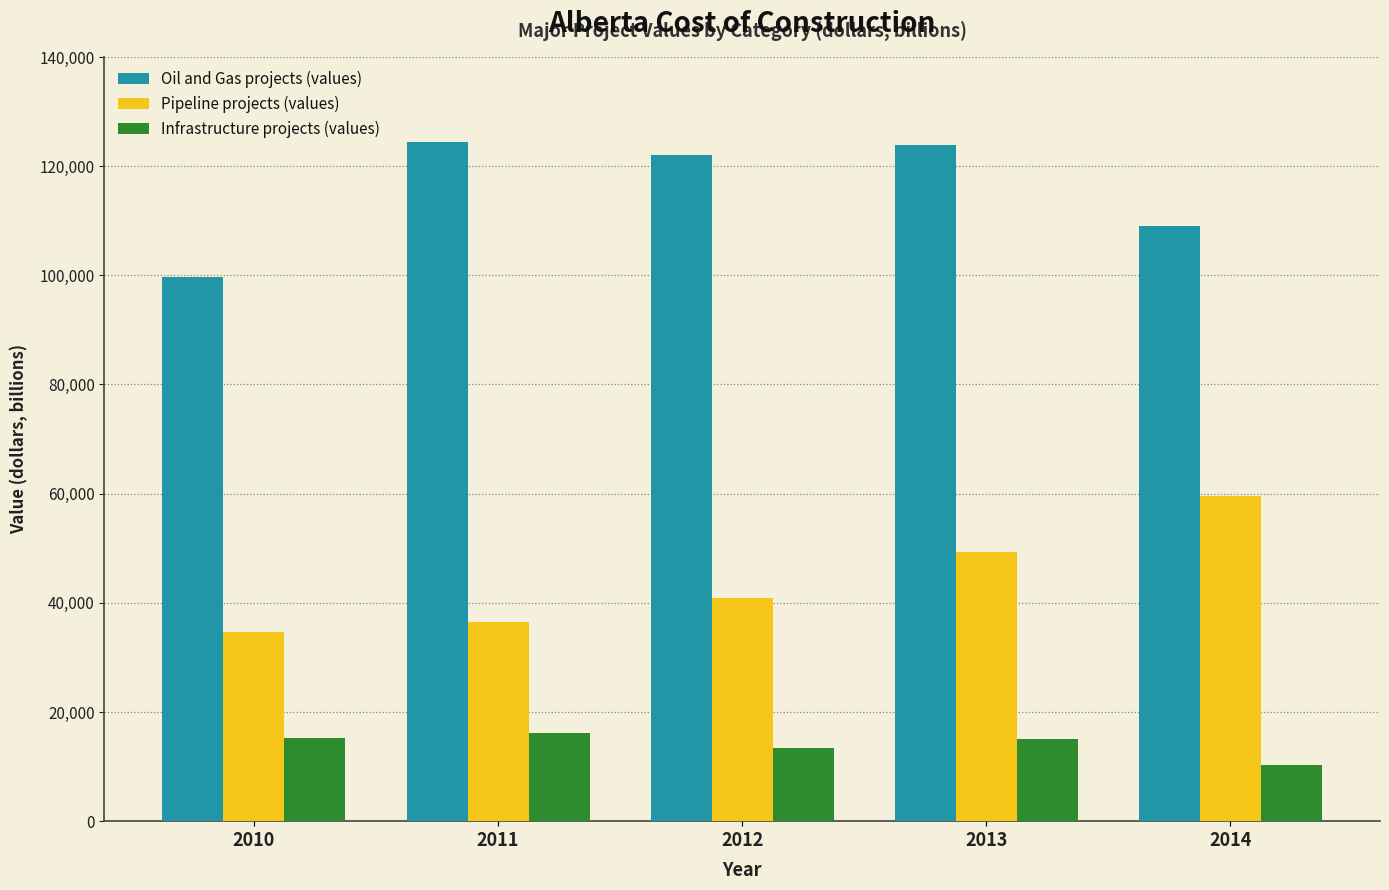

Rank the series by their maximum value, from highest to lowest.

Oil and Gas projects (values), Pipeline projects (values), Infrastructure projects (values)